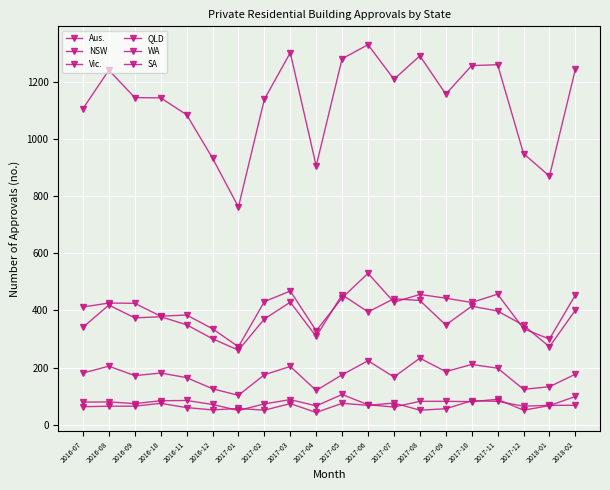

What position from the right is 2017-09?

6